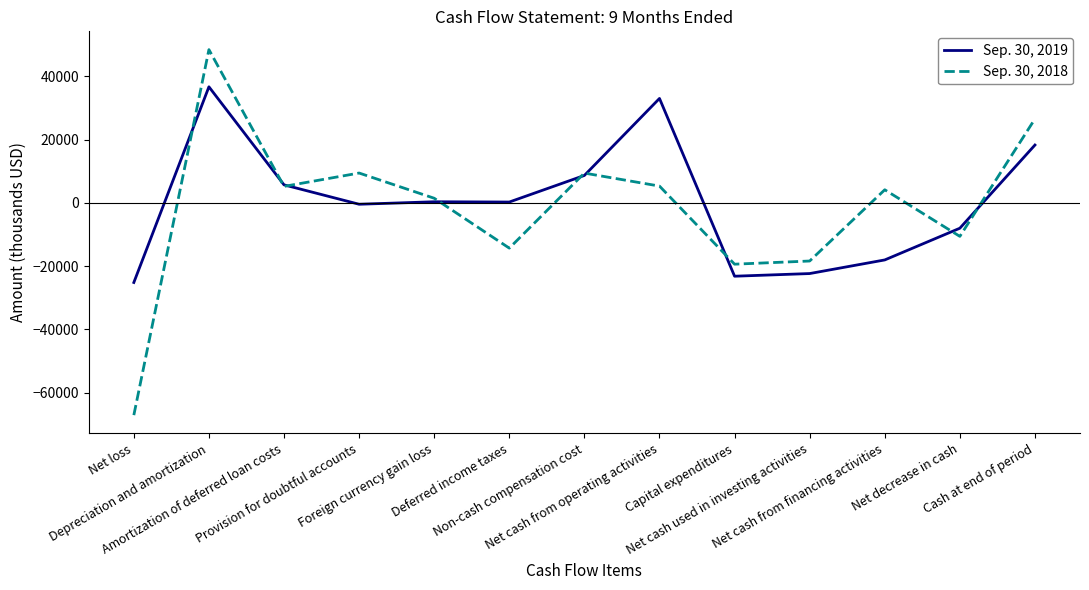

In Sep. 30, 2018, how many points are higher than both neighbors (excluding endpoints)?

4